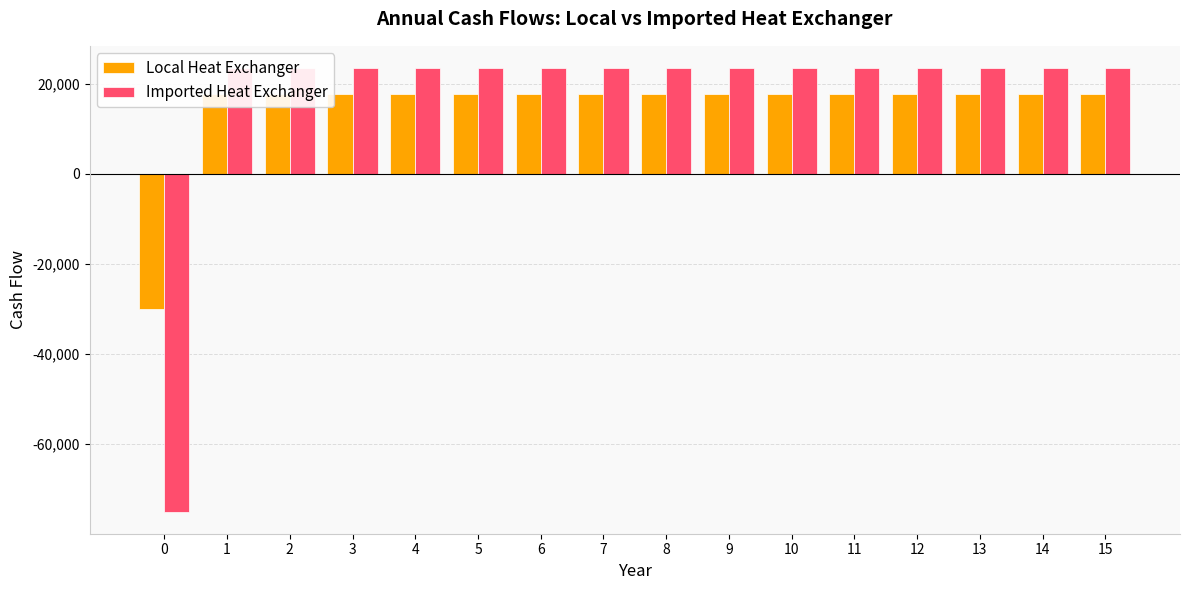

At which category is the sum across all series the highest?

1